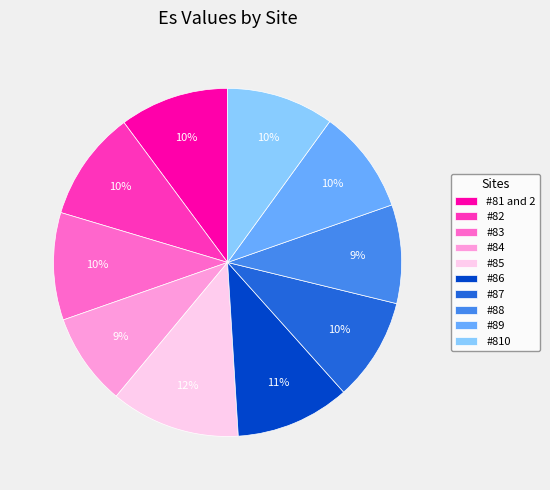

Between #810 and #86, which is larger?

#86